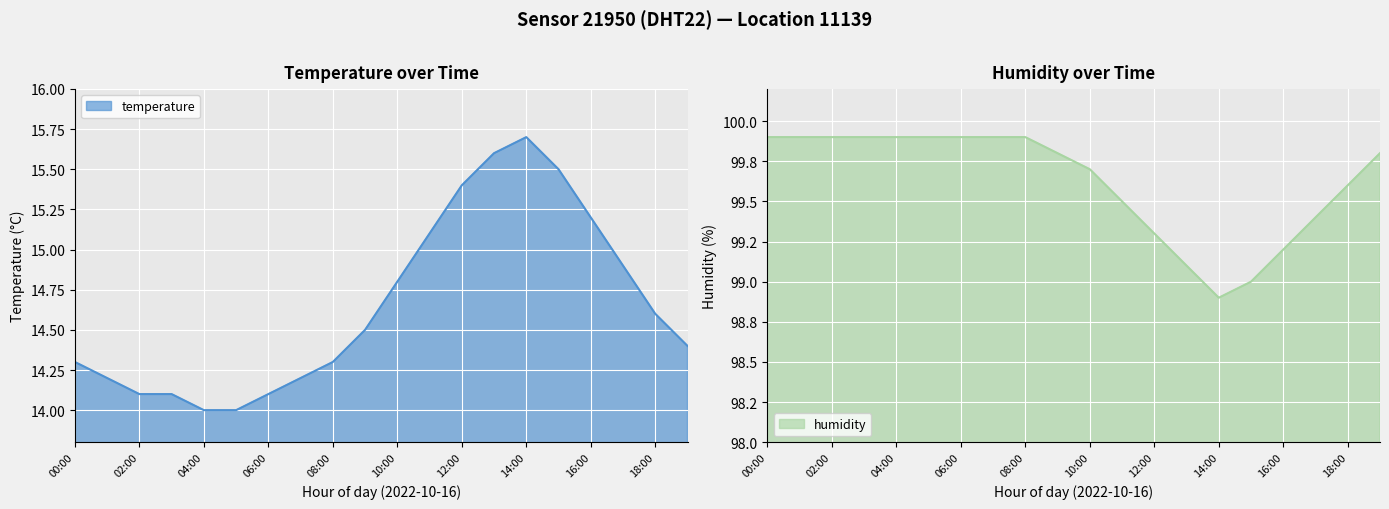

What is the spread (max minus min) of values at 05:00?

85.9